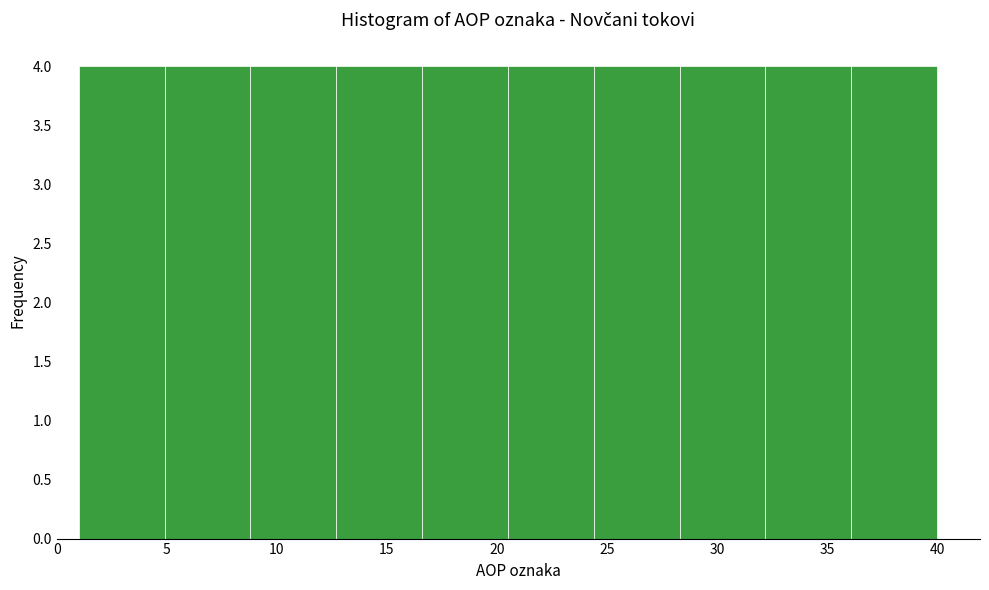

How tall is the bar that spans 32.2 to 36.1 on the x-axis? Neither the bar edges nor the heights are printed on the chart, so give them approximately, as read against the axes.

4